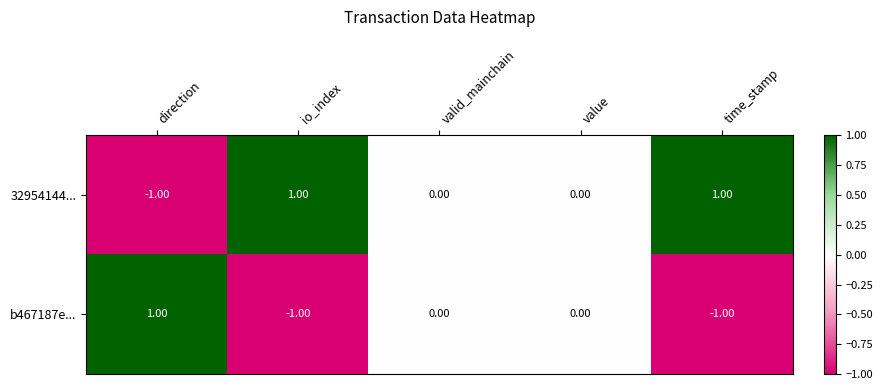

Where does the 32954144... series first go above 0?

io_index